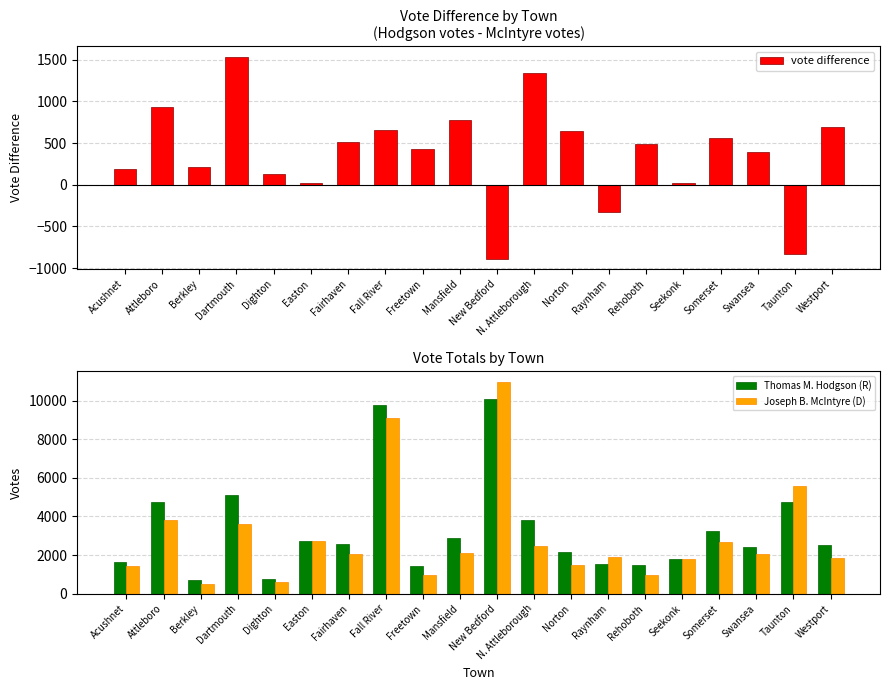

At which label is Thomas M. Hodgson (R) closest to 5397?

Dartmouth